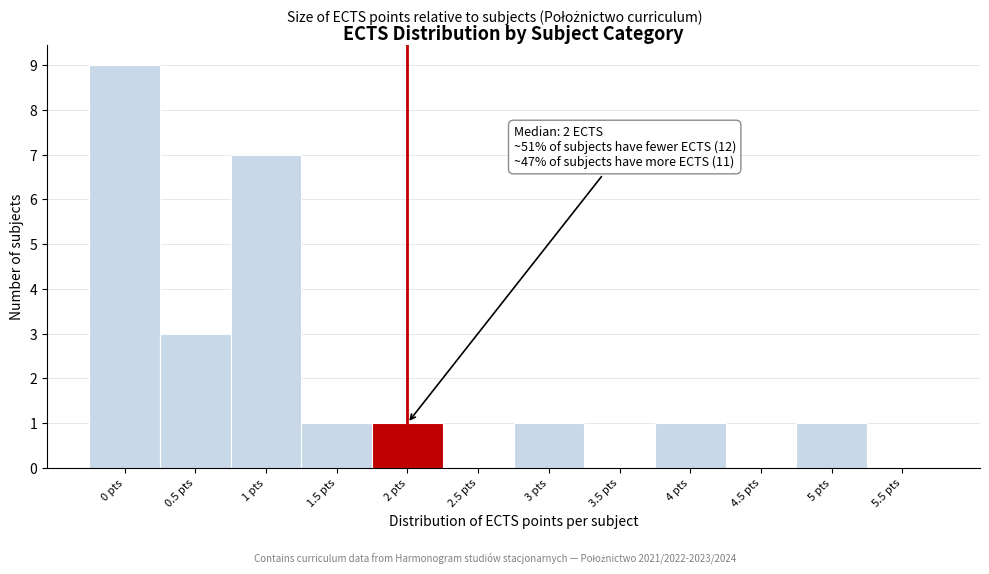

Reading left to right, what are all the values shown in this chart?

0 pts=9	0.5 pts=3	1 pts=7	1.5 pts=1	2 pts=1	2.5 pts=0	3 pts=1	3.5 pts=0	4 pts=1	4.5 pts=0	5 pts=1	5.5 pts=0